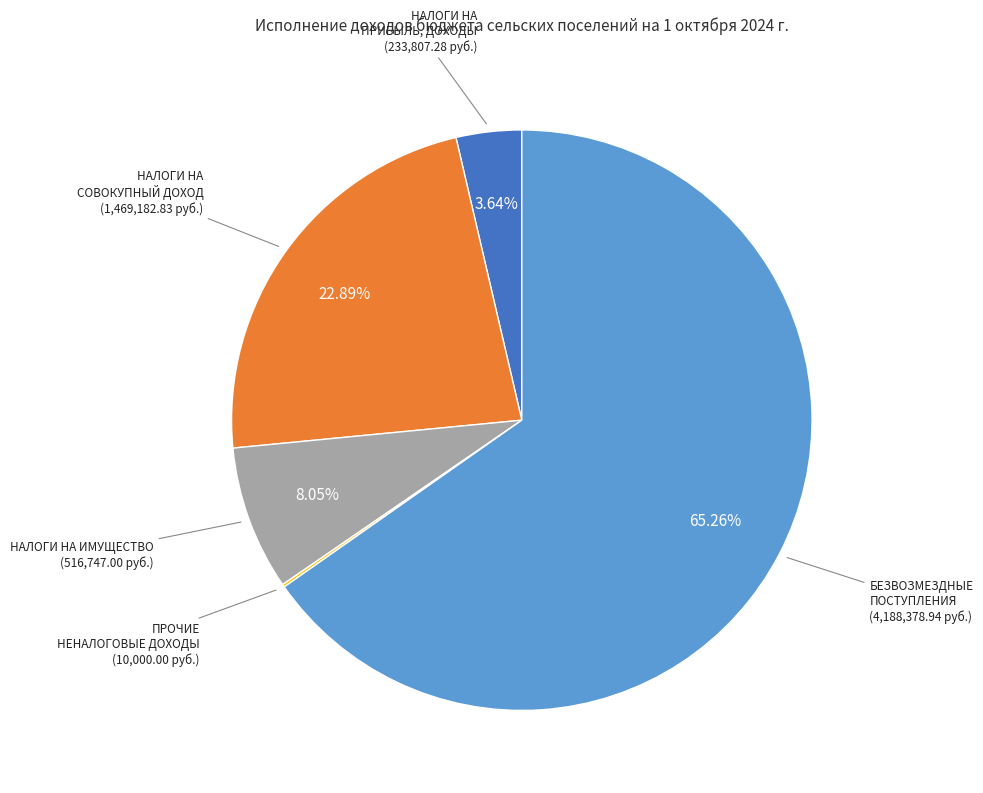

Approximately how many times larger is the value at НАЛОГИ НА СОВОКУПНЫЙ ДОХОД compared to НАЛОГИ НА ИМУЩЕСТВО?

2.8